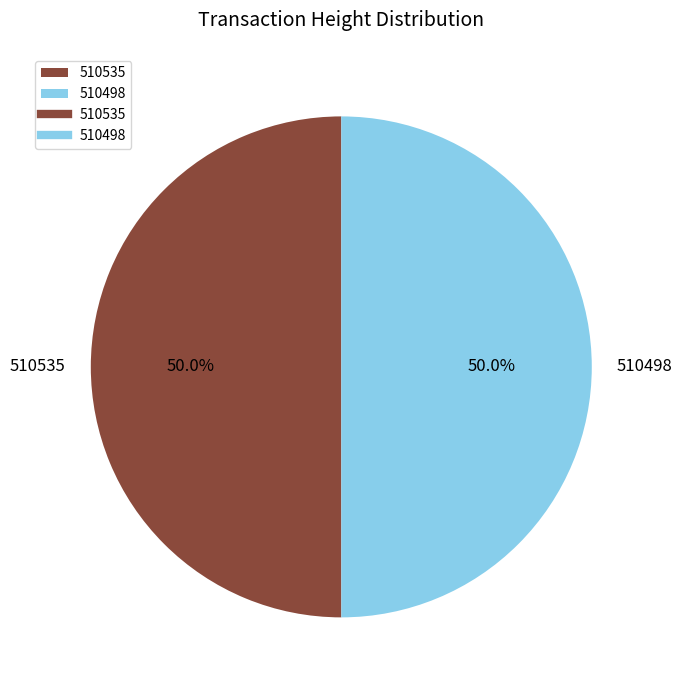

What percentage is NOT represented by 510498?

50.0%